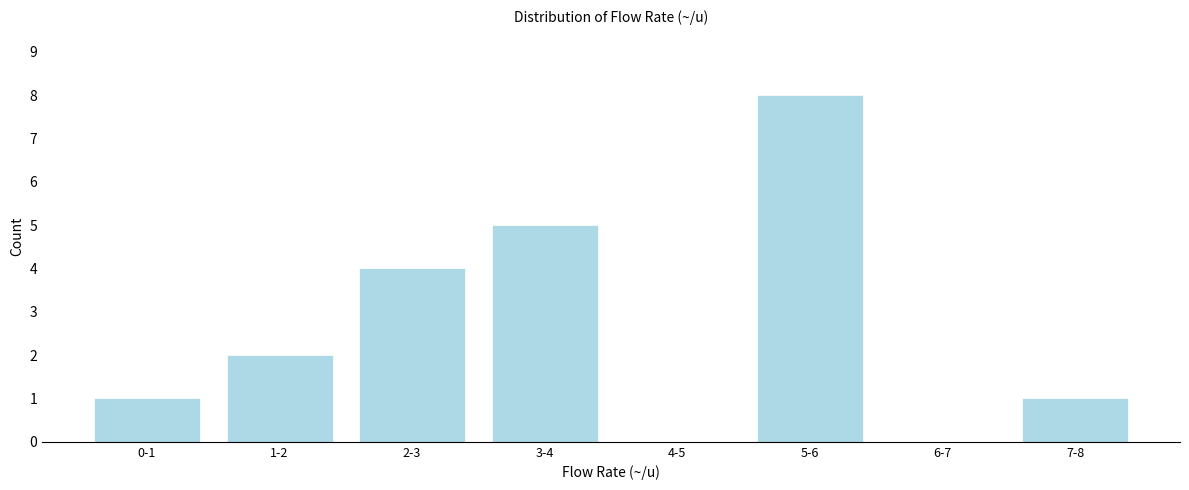

Reading left to right, what are all the values shown in this chart?

0-1=1	1-2=2	2-3=4	3-4=5	4-5=0	5-6=8	6-7=0	7-8=1